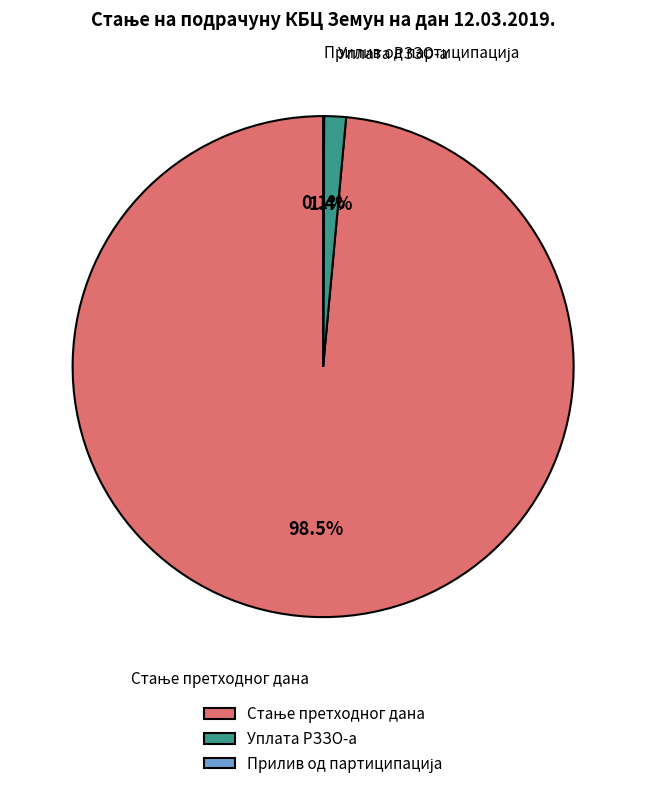

Is there any slice that represents more than half of the pie?

Yes